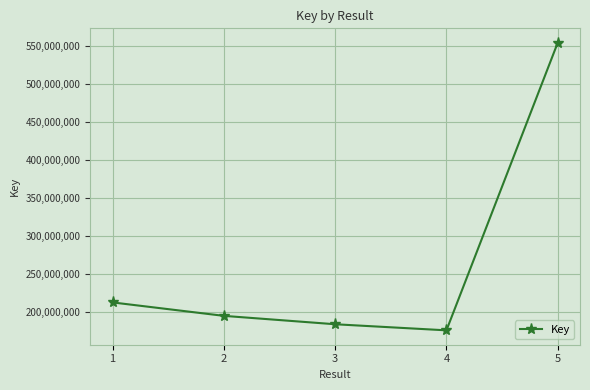

Does the chart display data point markers on the line(s)?

Yes